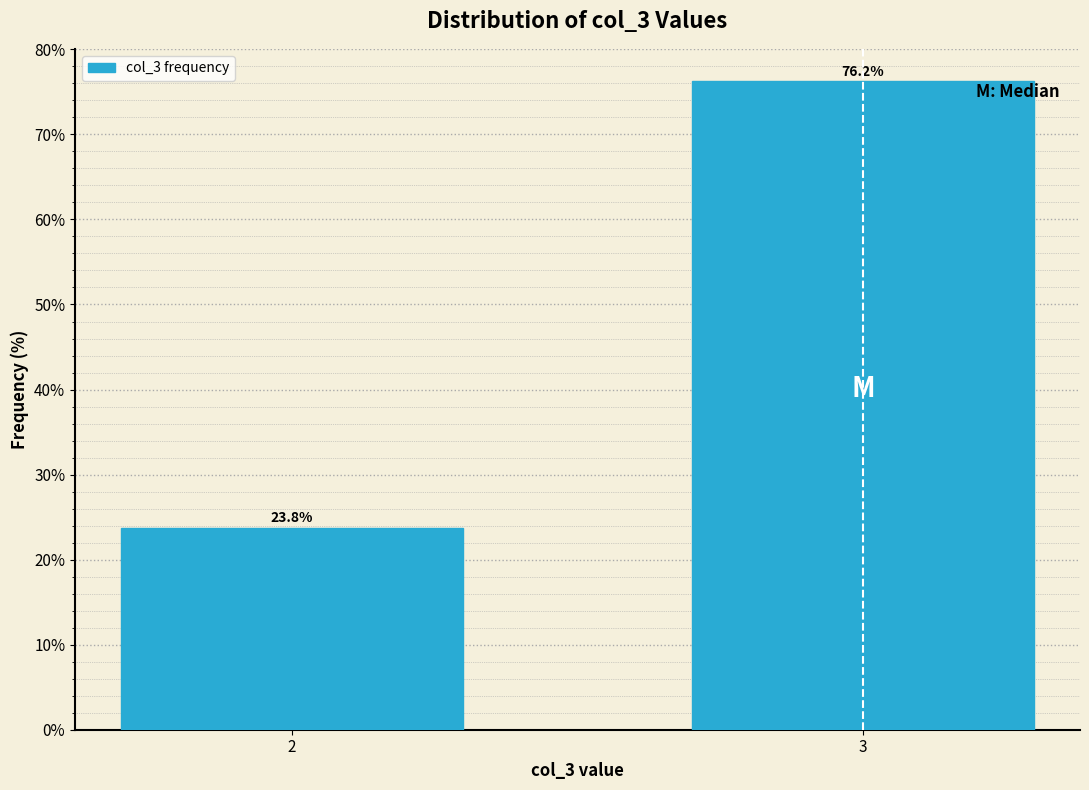

Rank the categories by value from highest to lowest.

3, 2